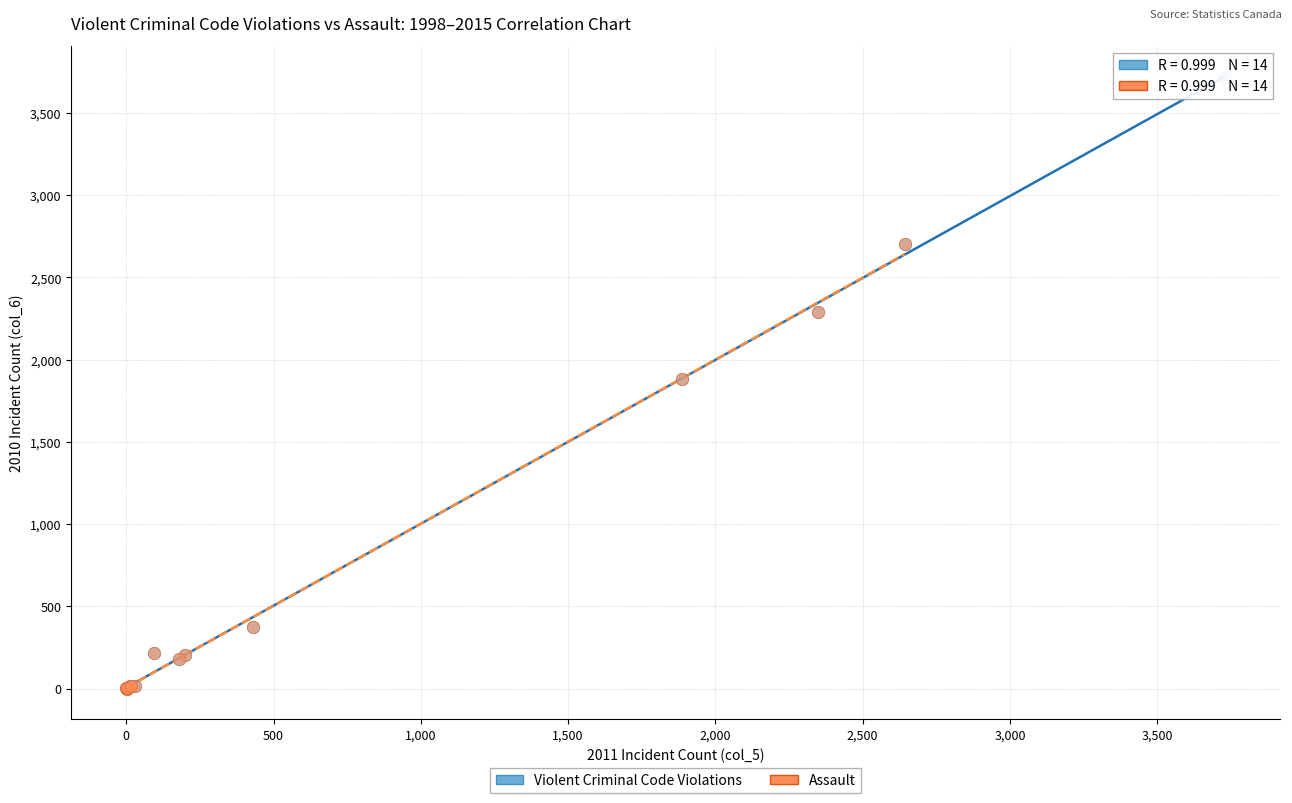

Which series reaches the maximum Y coordinate?

Violent Criminal Code Violations